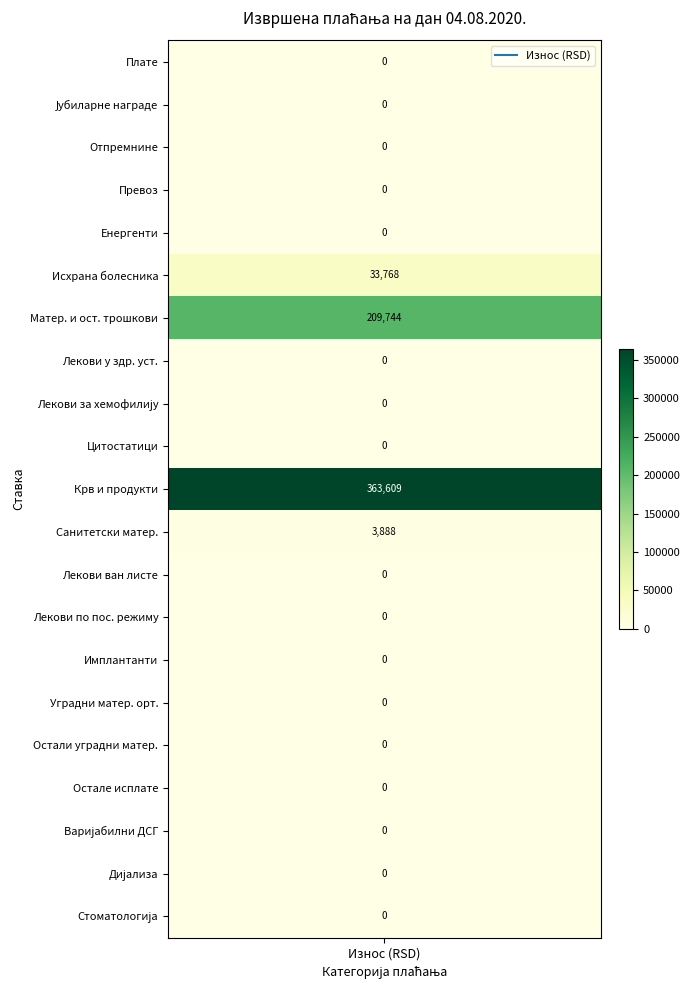

How many values exceed 0?

4